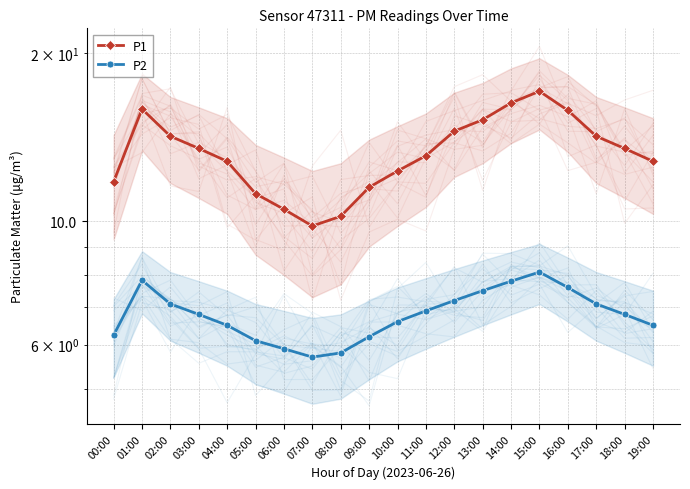

List the series in order of their peak value, lowest first.

P2, P1